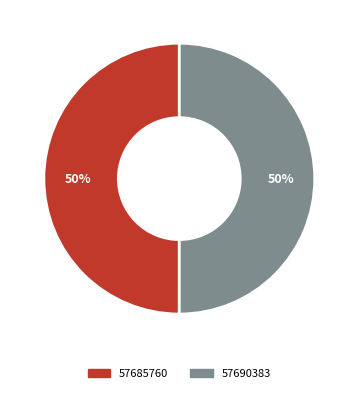

What is the ratio of the value at 57685760 to the value at 57690383?

1.0